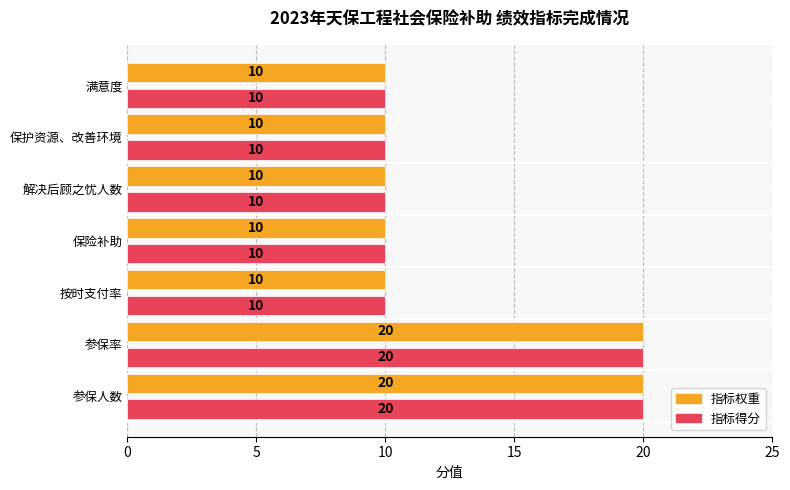

What is the lowest value of the 指标得分 series?

10